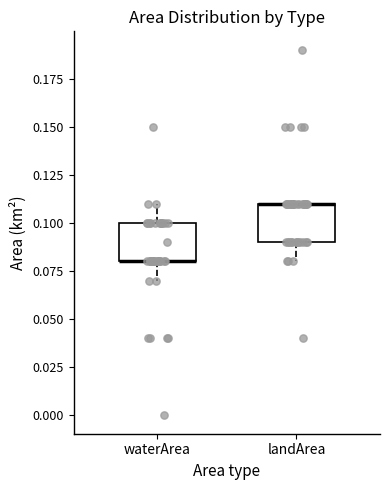

Reading left to right, transcribe this box plot: for each box, give where its median line is, the range the box spans, and where its two whiskers end, as read against the y-axis. The values are not printed on the chart, so give them approximately, as read against the axis.

waterArea: median 0.08 (drawn on the box's lower edge), box 0.08 to 0.10, whiskers 0.07 to 0.11
landArea: median 0.11 (drawn on the box's upper edge), box 0.09 to 0.11, whiskers 0.08 to 0.11